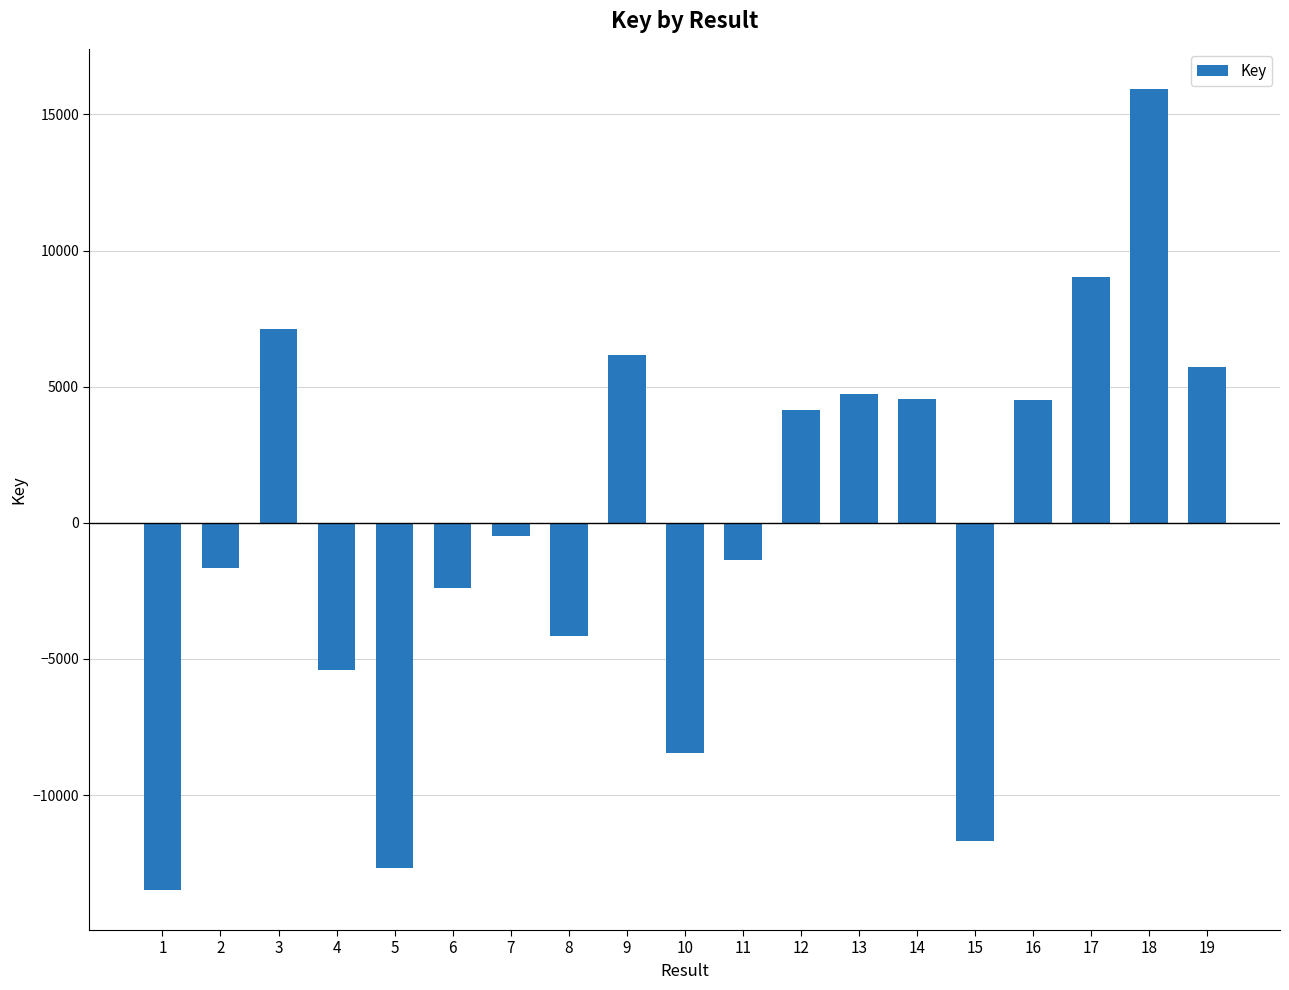

What is the sum of the values at 4 and 8?

-9580.8